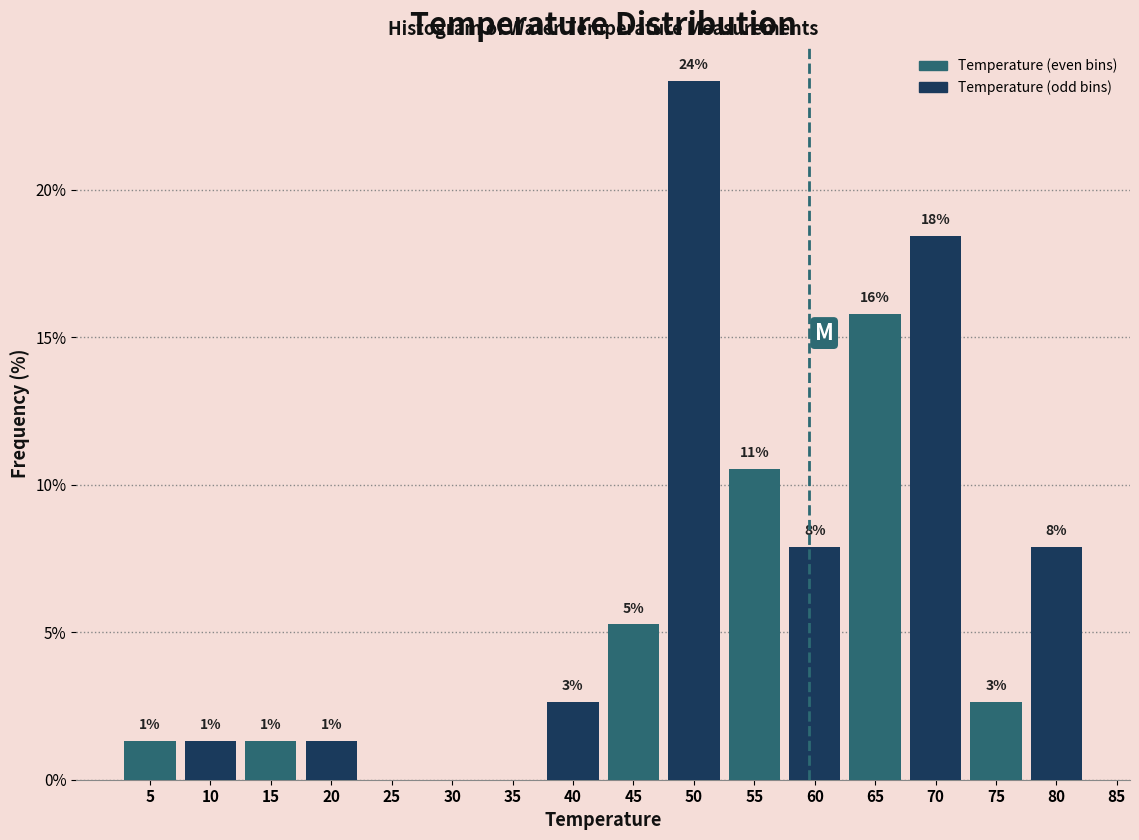

Are the bars horizontal?

No